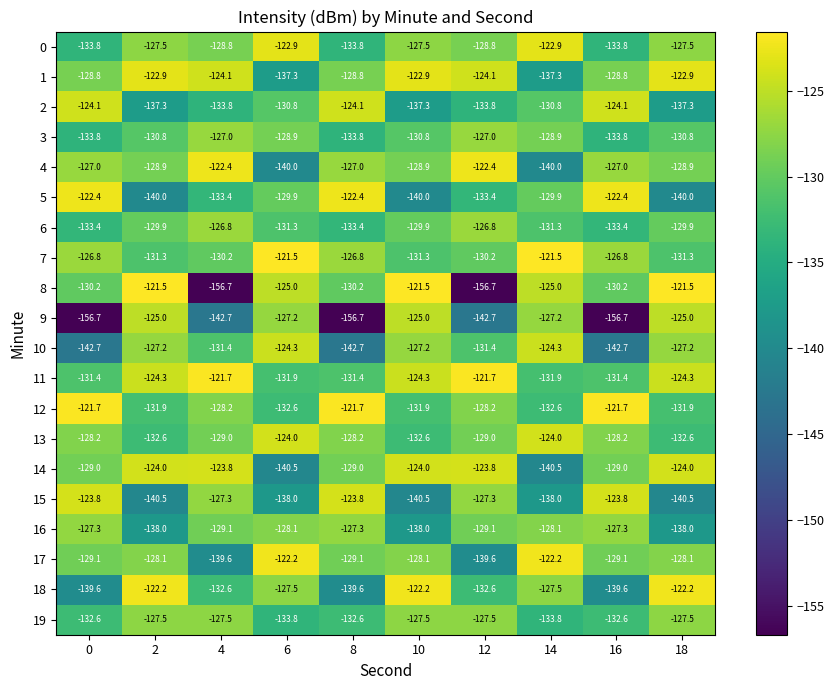

What is the sum of all 17 values?

-1295.2